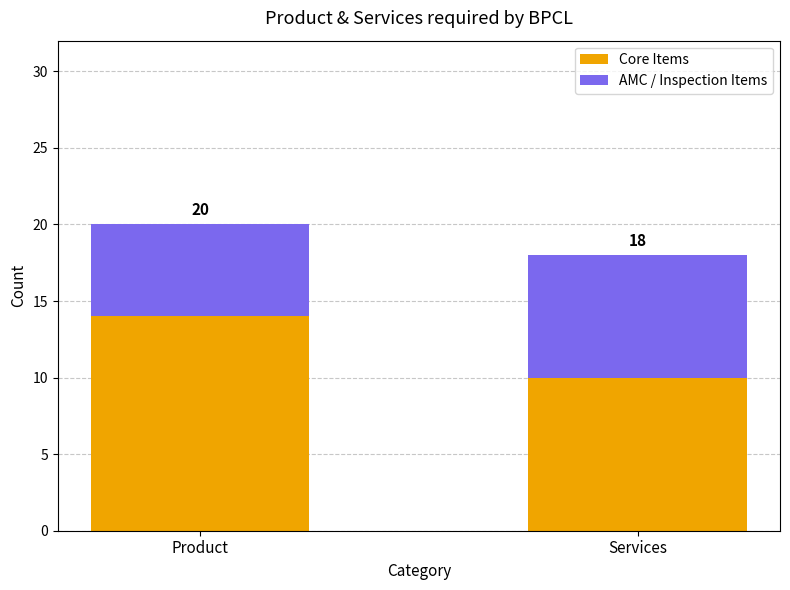

Which has a higher value, Services or Product?

Product